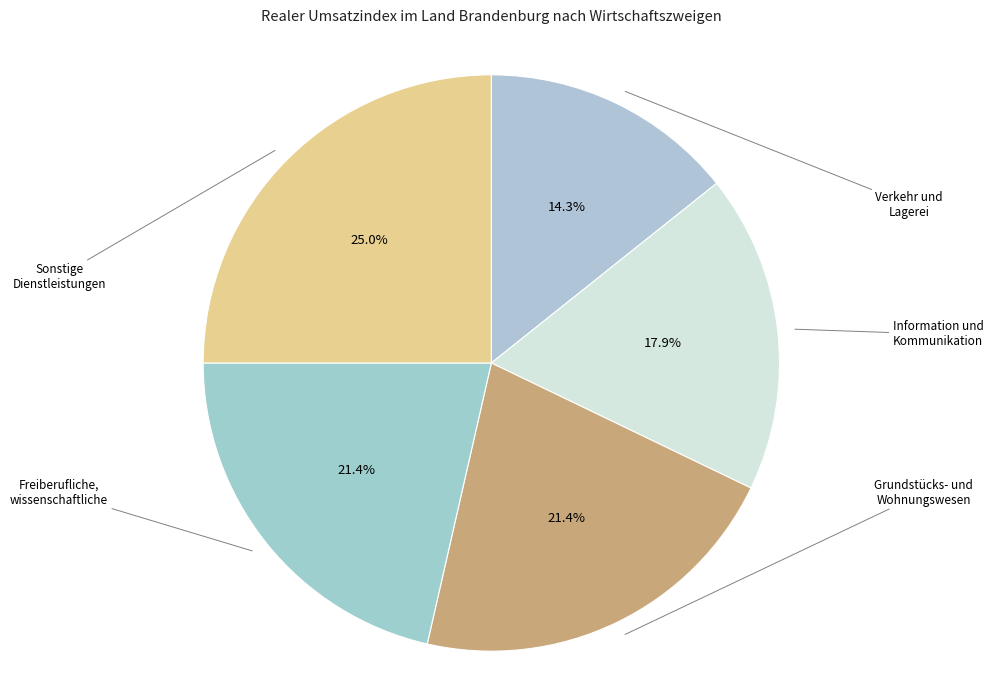

How many slices are in this pie chart?

5